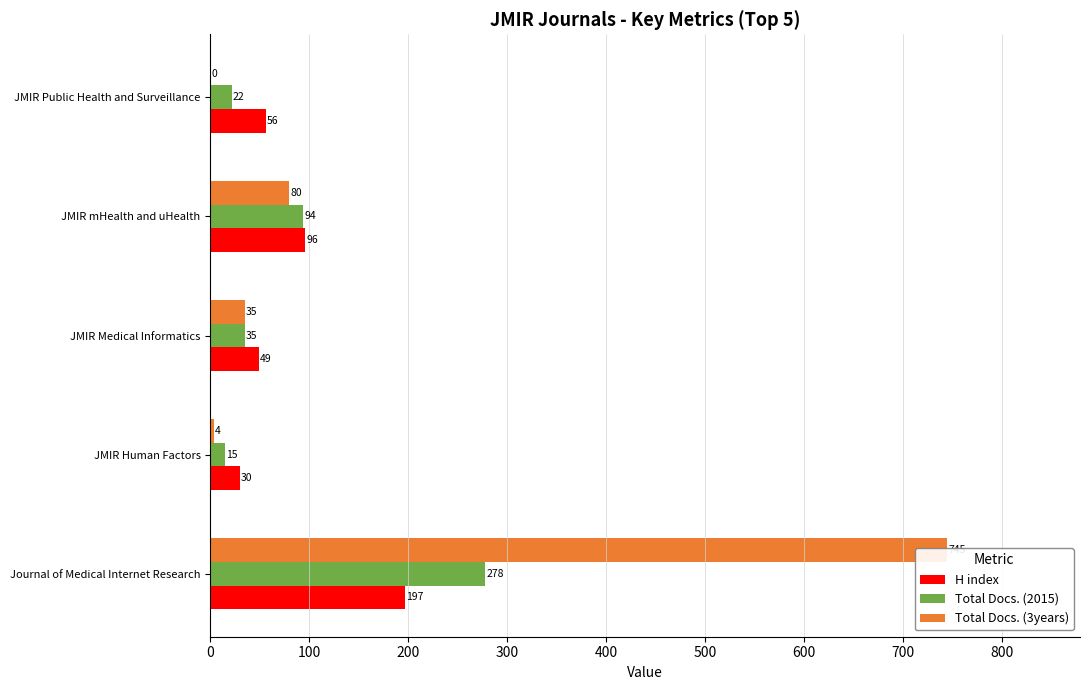

Between JMIR Public Health and Surveillance and JMIR Medical Informatics, which is larger?

JMIR Public Health and Surveillance